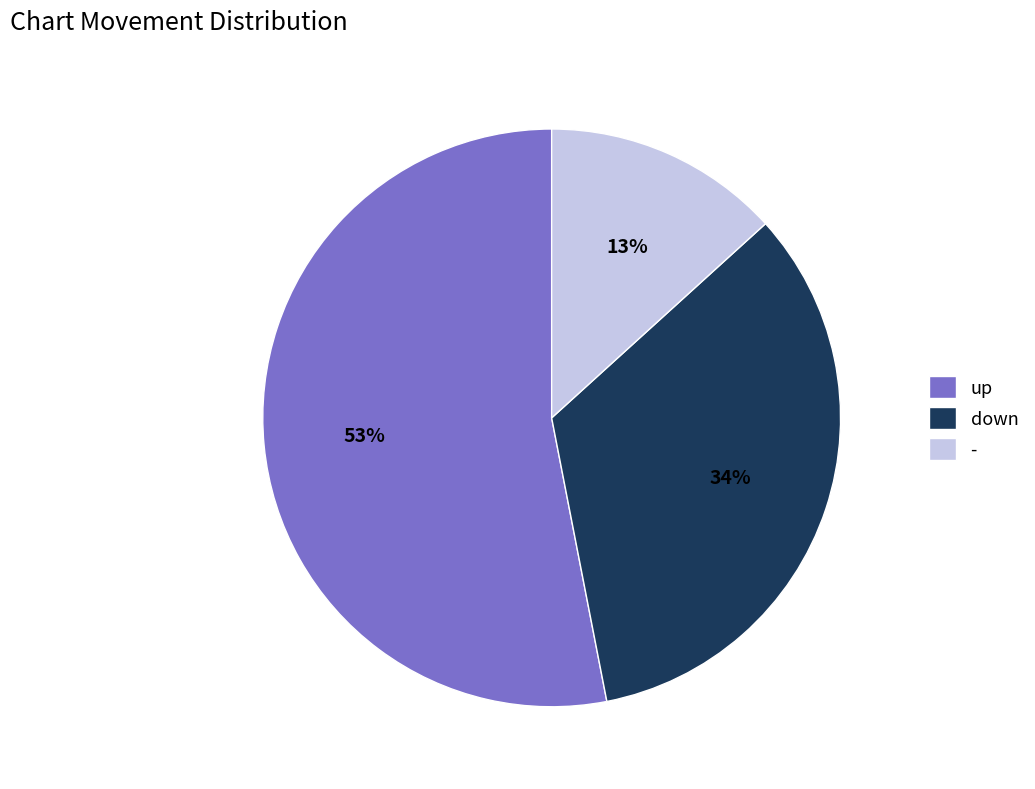

True or false: - accounts for 25% of the total.

False